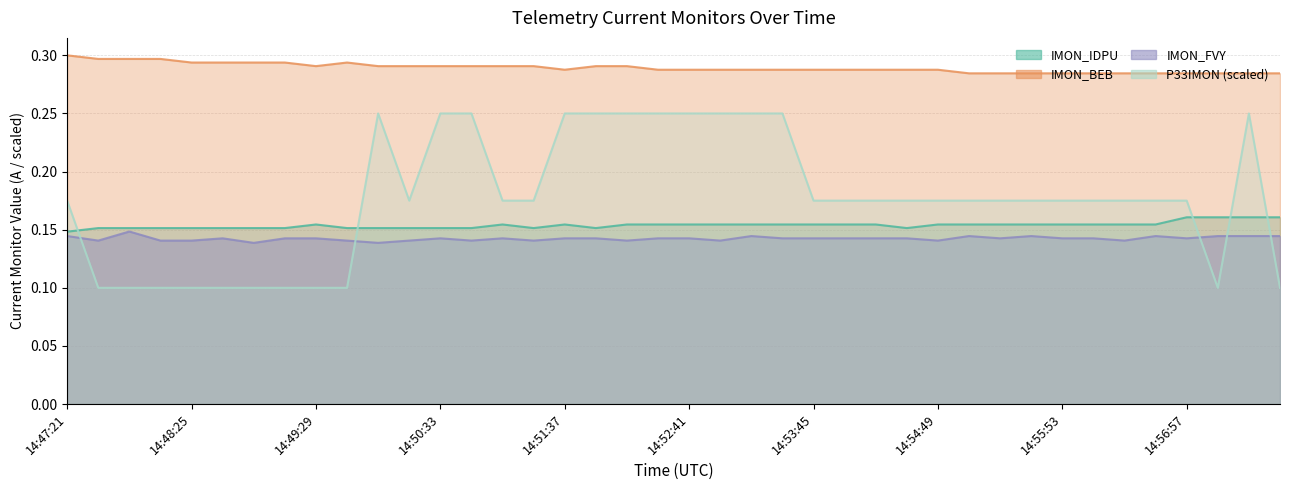

Does the chart have visible grid lines?

Yes